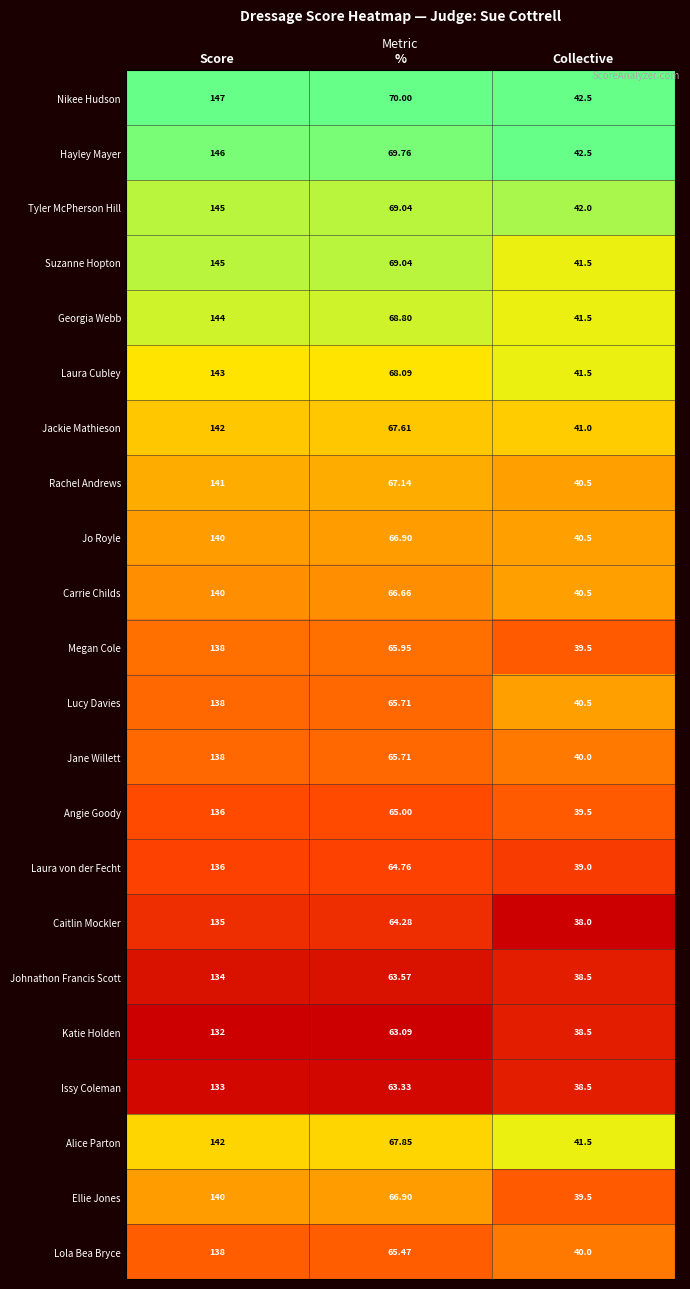

At which label does Alice Parton reach its peak?

Score